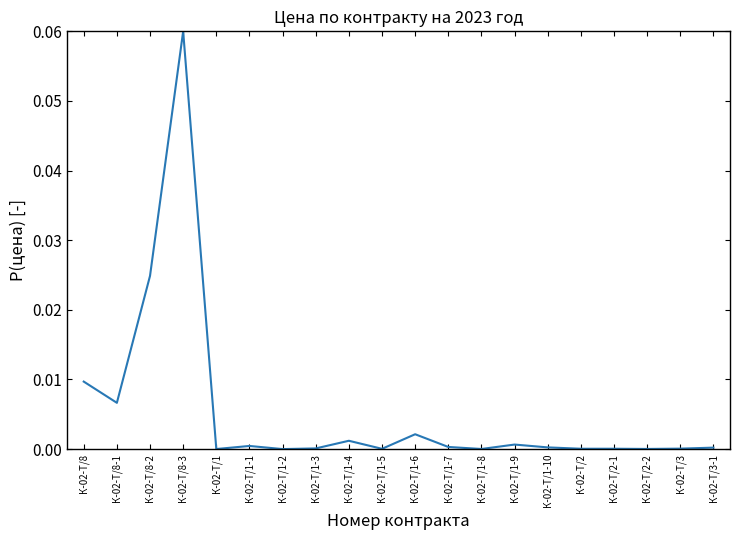

Between К-02-Т/8 and К-02-Т/3, which is larger?

К-02-Т/8